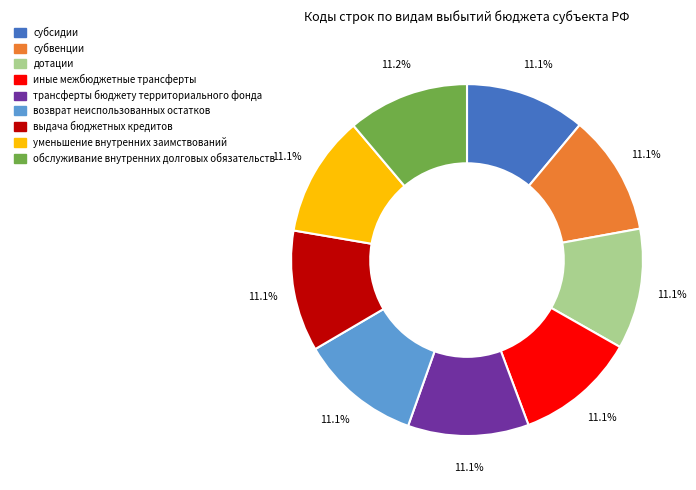

Combined, what portion of the pie is выдача бюджетных кредитов and трансферты бюджету территориального фонда?

22.2%